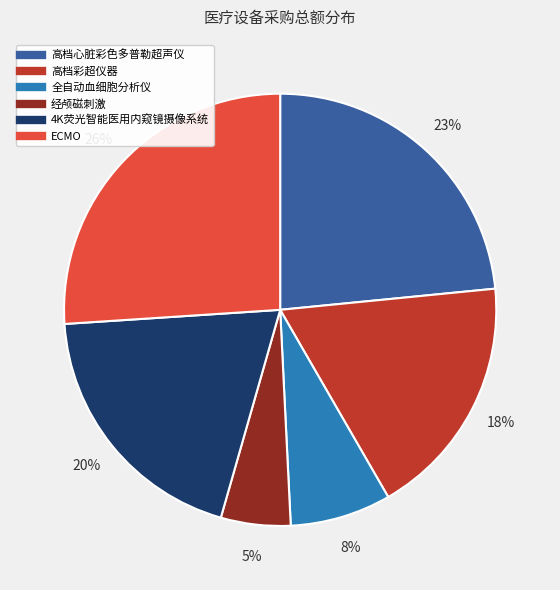

To the nearest percent, what percentage of the pie is 经颅磁刺激?

5%